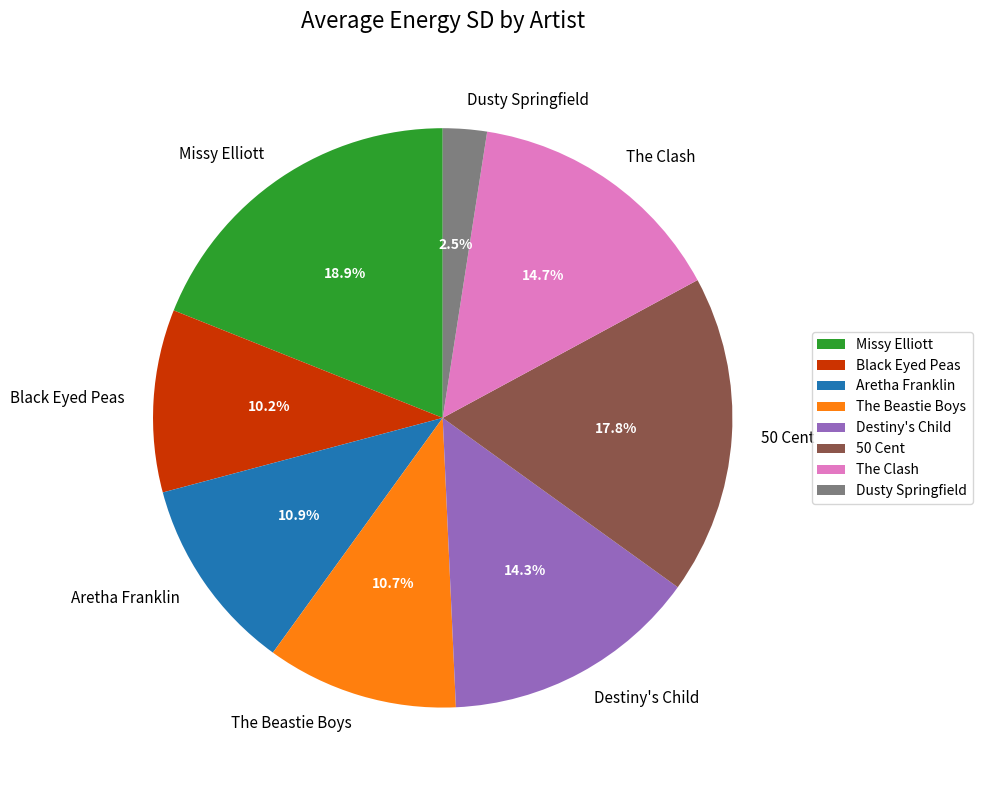

What is the largest slice in the pie chart?

Missy Elliott